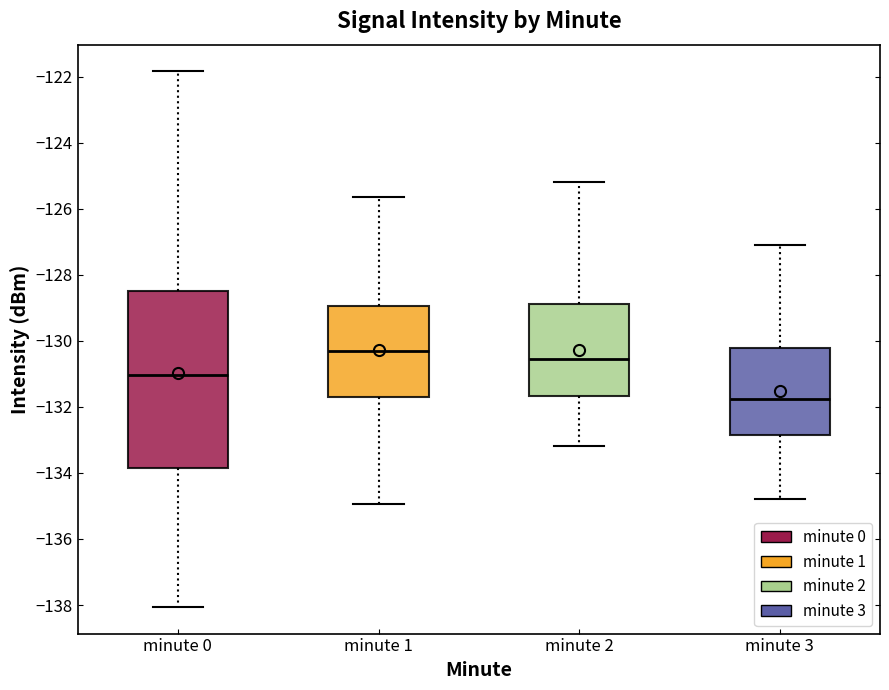

Reading left to right, transcribe this box plot: for each box, give where its median line is, the range the box spans, and where its two whiskers end, as read against the y-axis. The values are not printed on the chart, so give them approximately, as read against the axis.

minute 0: median -131.0, box -133.8 to -128.4, whiskers -138.0 to -121.8
minute 1: median -130.2, box -131.6 to -129.0, whiskers -135.0 to -125.6
minute 2: median -130.6, box -131.6 to -128.8, whiskers -133.2 to -125.2
minute 3: median -131.8, box -132.8 to -130.2, whiskers -134.8 to -127.0